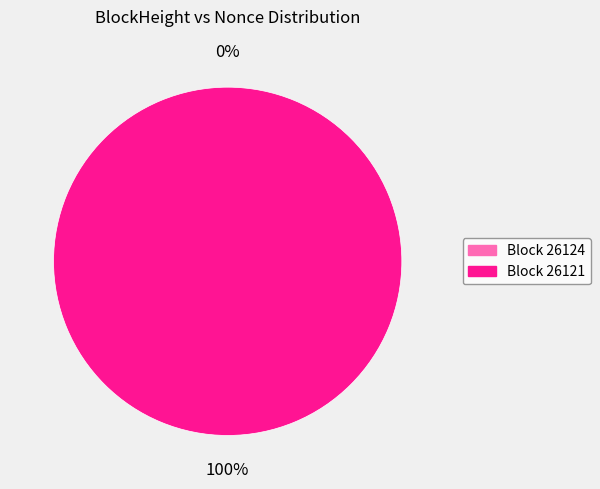

To the nearest percent, what is the combined percentage of 26121 and 26124?

100%